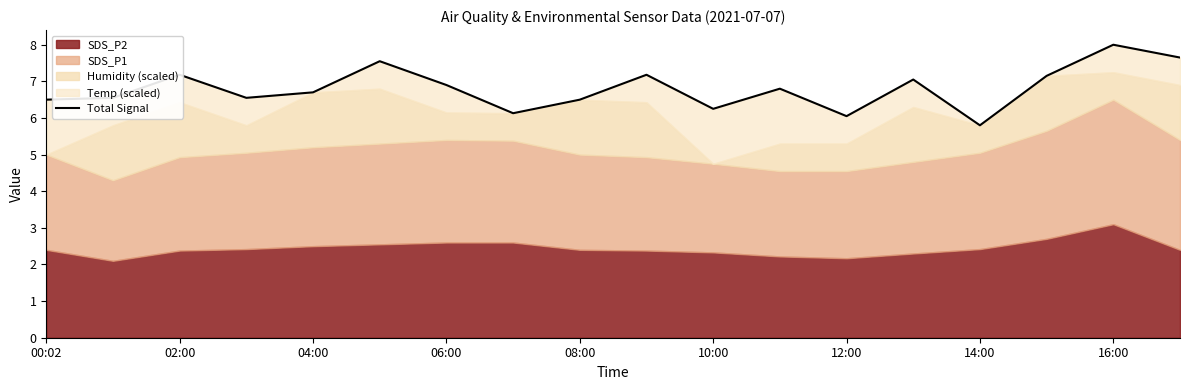

What position from the right is 14:00?

4